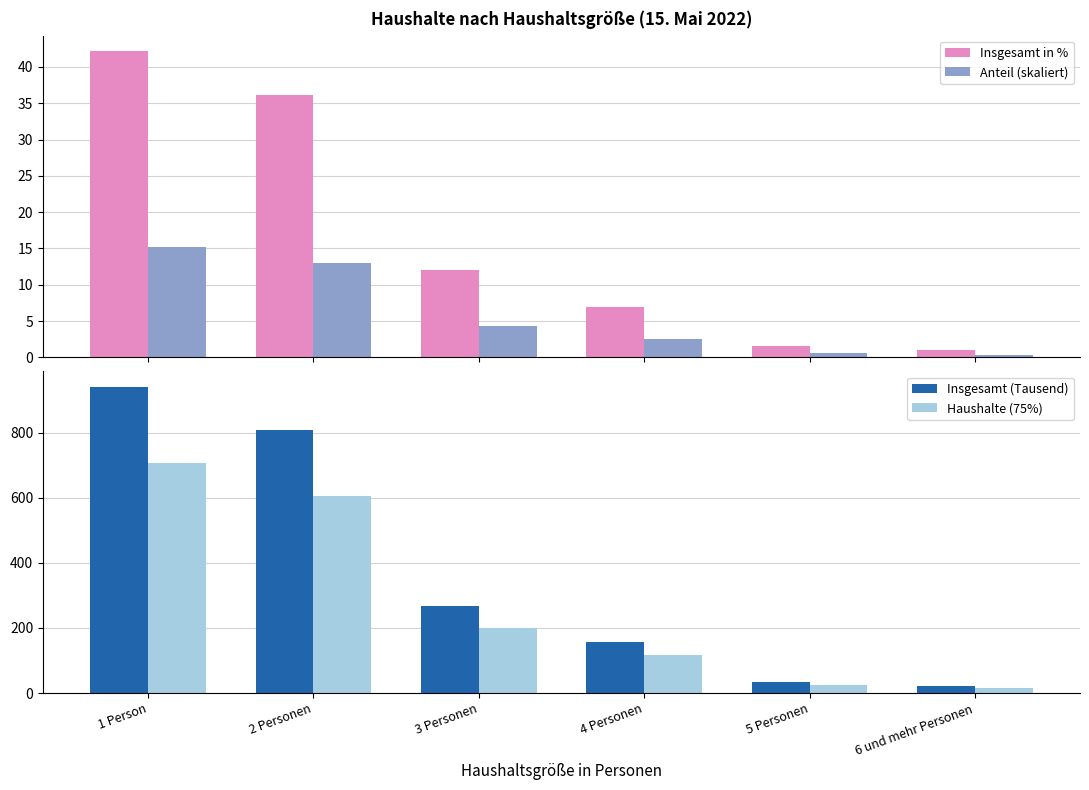

What is the sum of the Haushalte (75%) values at 2 Personen and 5 Personen?

630.8